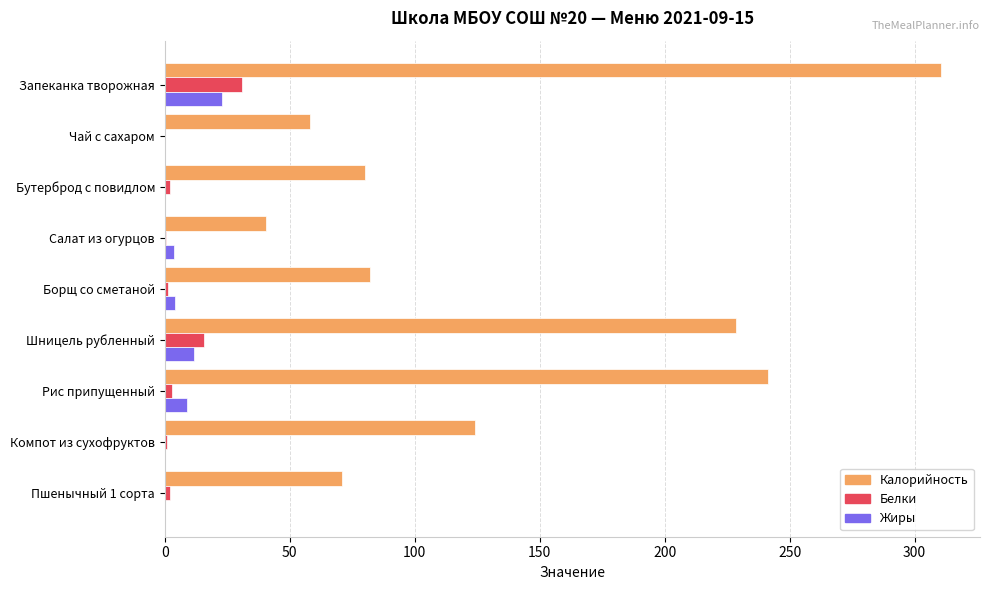

The Калорийность series shows 538.8 at Запеканка творожная. True or false?

False